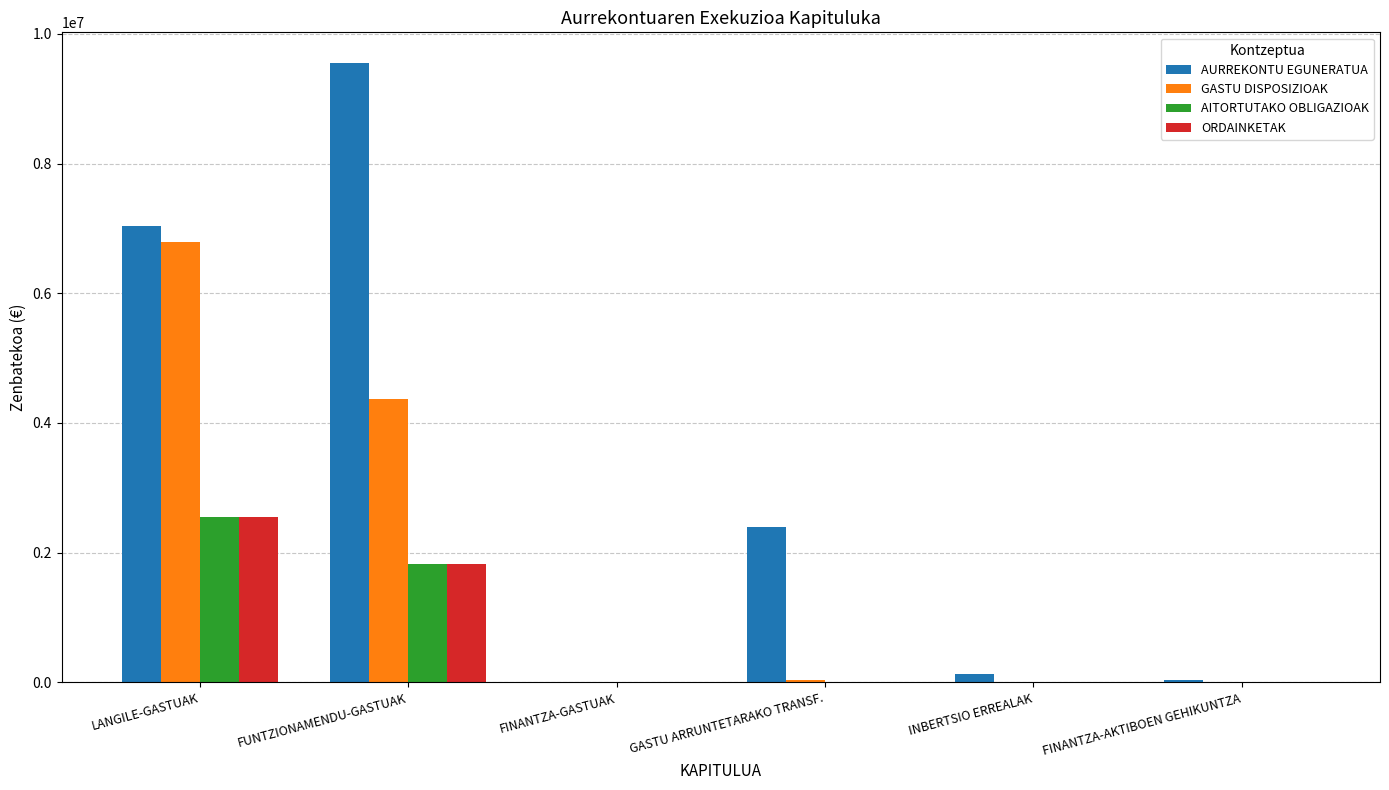

Between LANGILE-GASTUAK and GASTU ARRUNTETARAKO TRANSF., which series saw the biggest shift?

GASTU DISPOSIZIOAK